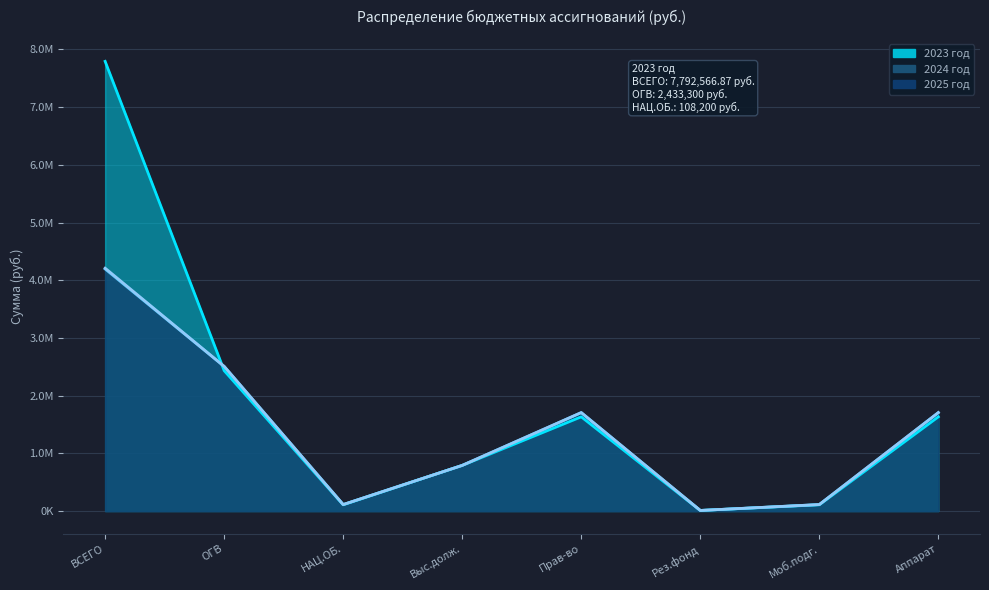

Is the value of 2025 год at Аппарат greater than the value of 2023 год at Рез.фонд?

Yes